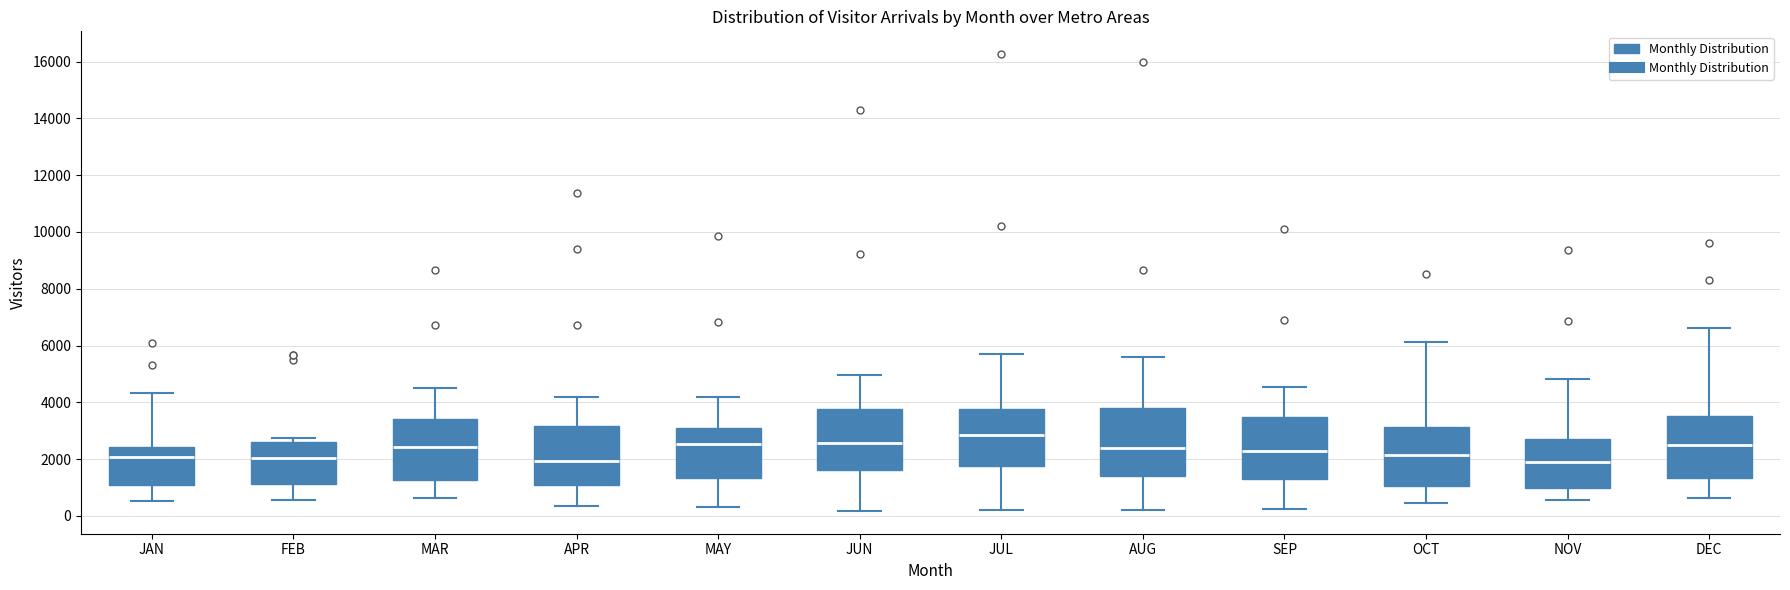

Reading left to right, transcribe this box plot: for each box, give where its median line is, the range the box spans, and where its two whiskers end, as read against the y-axis. The values are not printed on the chart, so give them approximately, as read against the axis.

JAN: median 2000, box 1000 to 2400, whiskers 600 to 4400
FEB: median 2000, box 1200 to 2600, whiskers 600 to 2800
MAR: median 2400, box 1200 to 3400, whiskers 600 to 4600
APR: median 2000, box 1000 to 3200, whiskers 400 to 4200
MAY: median 2600, box 1400 to 3000, whiskers 400 to 4200
JUN: median 2600, box 1600 to 3800, whiskers 200 to 5000
JUL: median 2800, box 1800 to 3800, whiskers 200 to 5800
AUG: median 2400, box 1400 to 3800, whiskers 200 to 5600
SEP: median 2200, box 1200 to 3400, whiskers 200 to 4600
OCT: median 2200, box 1000 to 3200, whiskers 400 to 6200
NOV: median 1800, box 1000 to 2800, whiskers 600 to 4800
DEC: median 2400, box 1400 to 3600, whiskers 600 to 6600